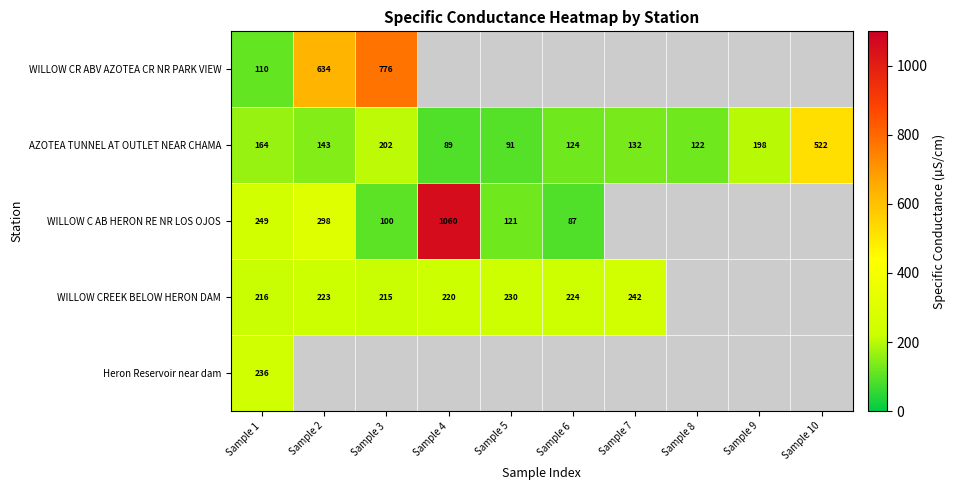

What is the maximum value shown in the chart?

1060.0